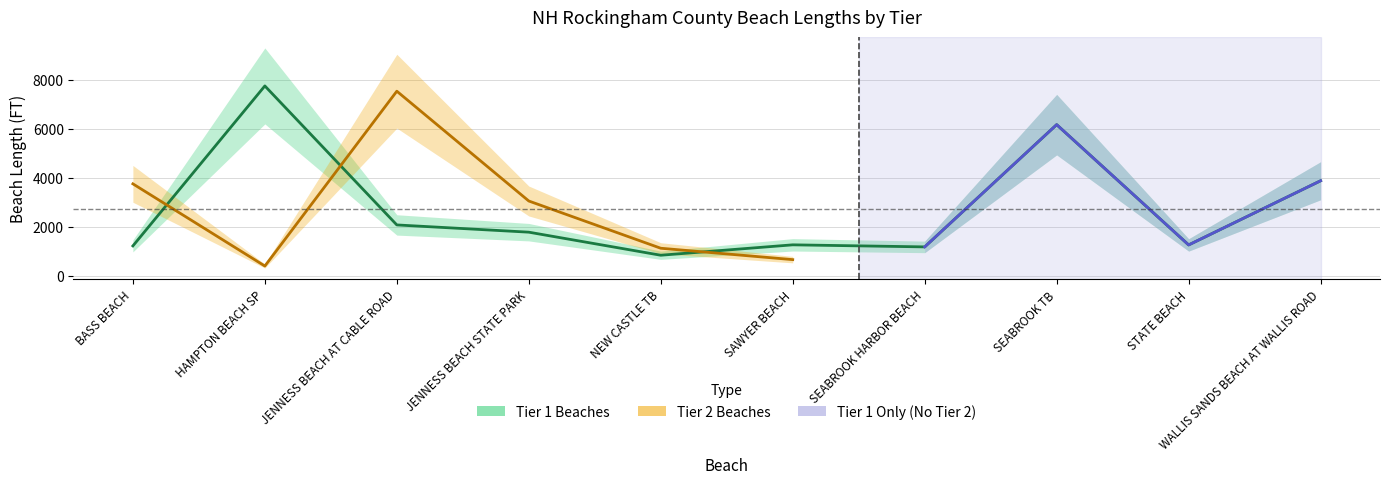

What is the average value?

2740